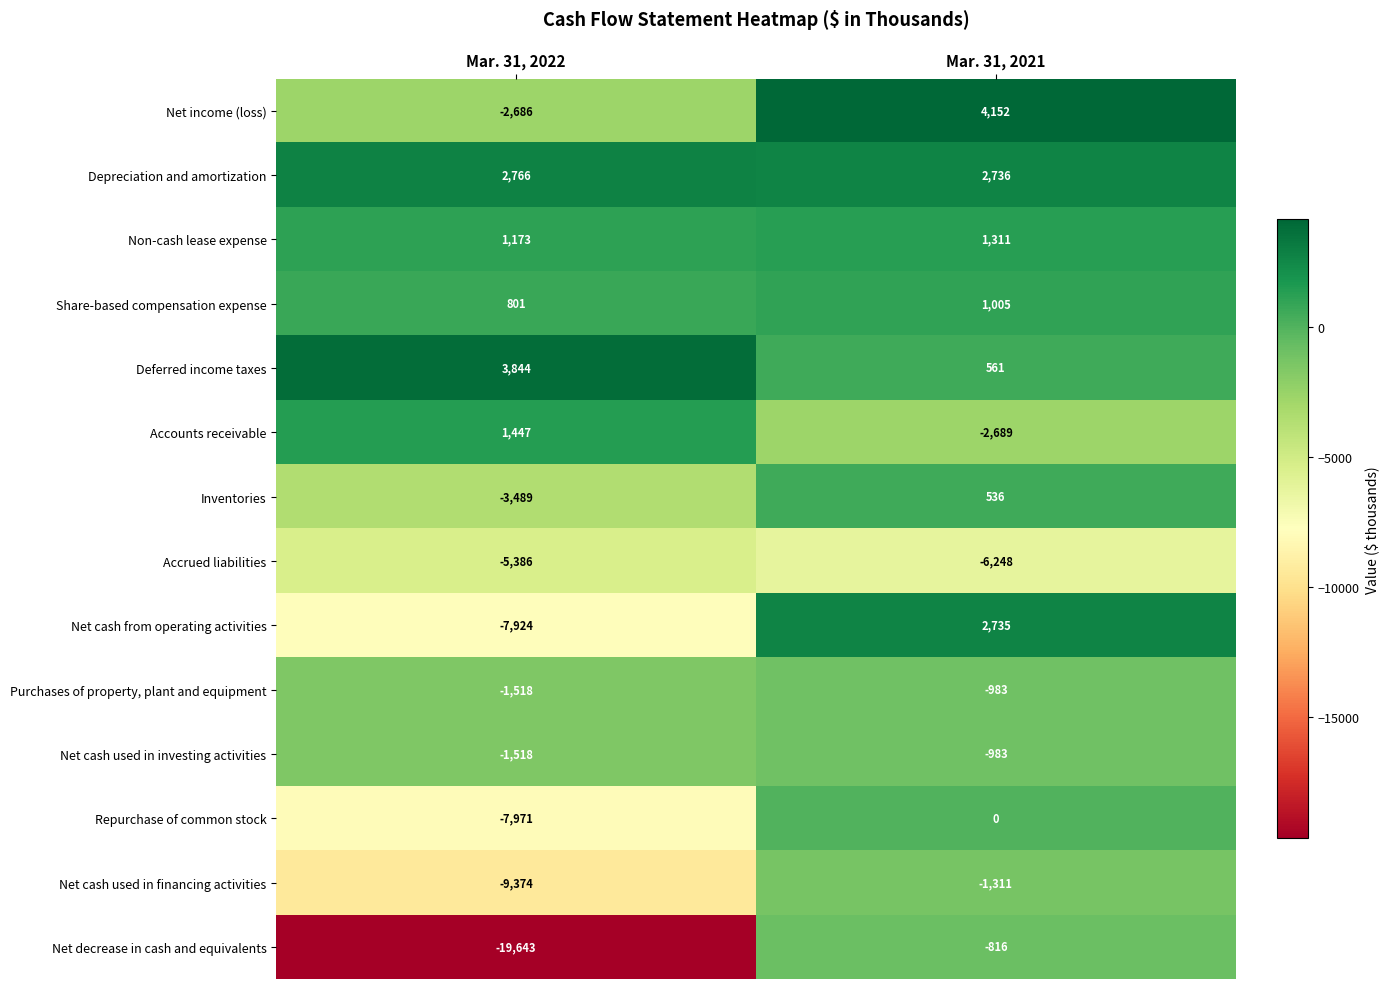

Which series has the largest range (max minus min)?

Net decrease in cash and equivalents